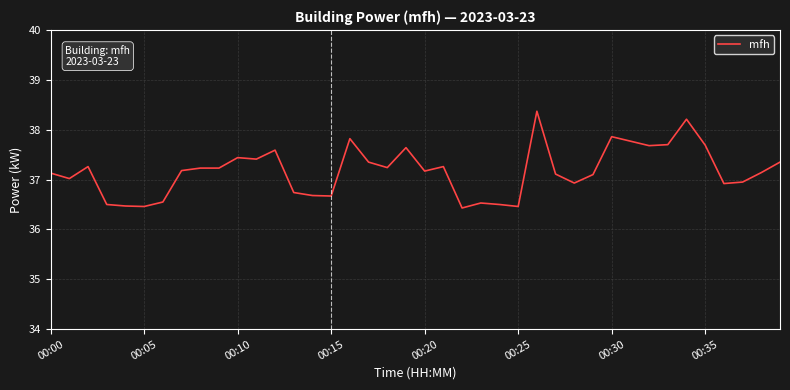

What is the maximum value shown in the chart?

38.4